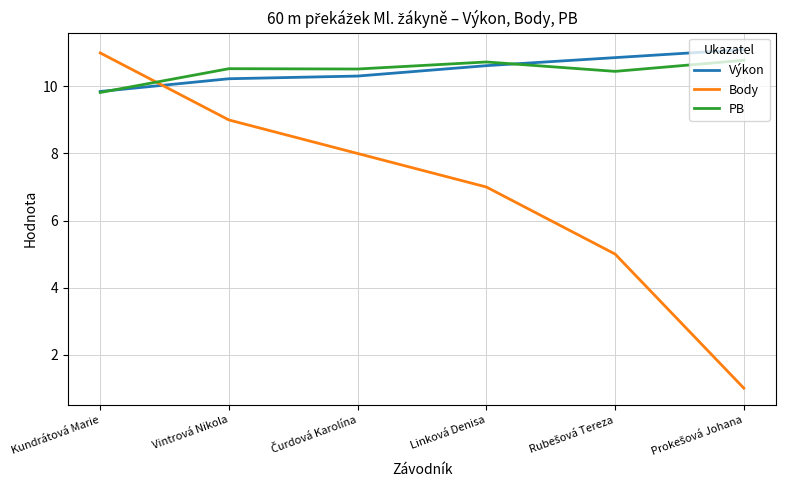

How many lines are shown in the chart?

3